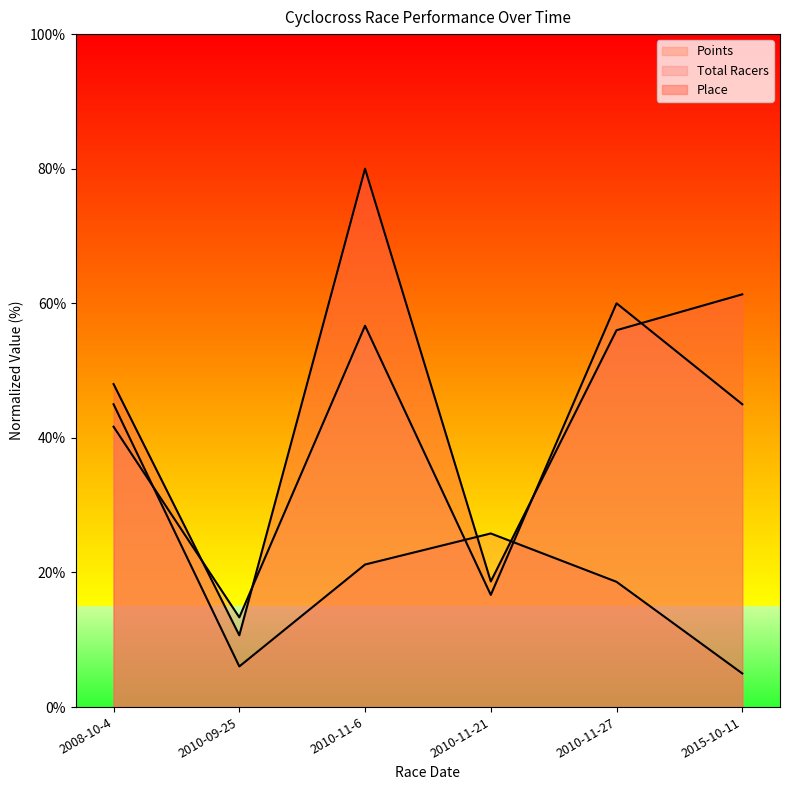

Which series has the widest spread of values?

Place